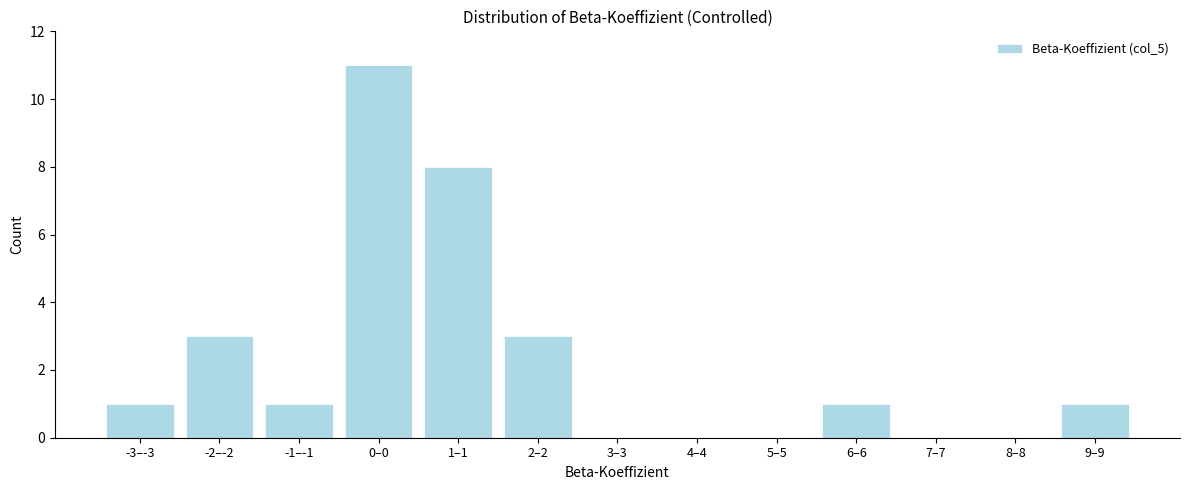

Reading left to right, list all the values displayed in this chart.

-3–-3=1	-2–-2=3	-1–-1=1	0–0=11	1–1=8	2–2=3	3–3=0	4–4=0	5–5=0	6–6=1	7–7=0	8–8=0	9–9=1